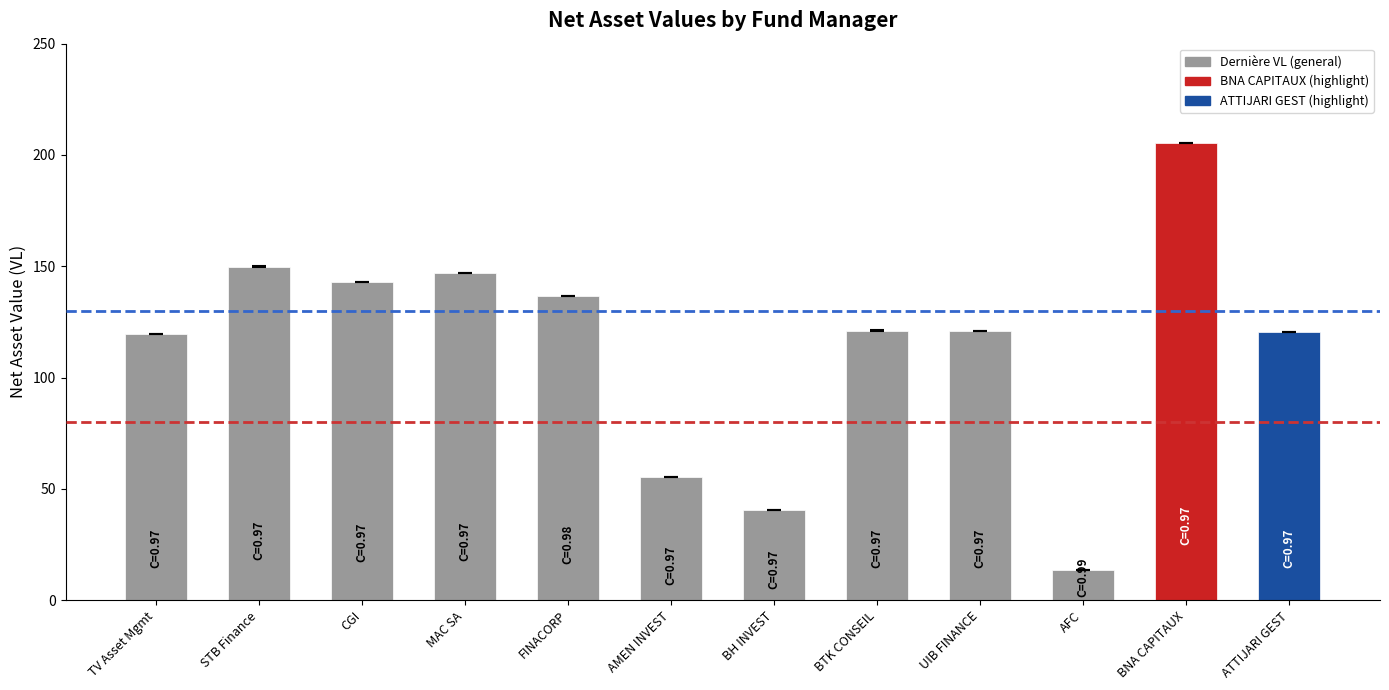

What is the label of the 5th bar from the left?

FINACORP